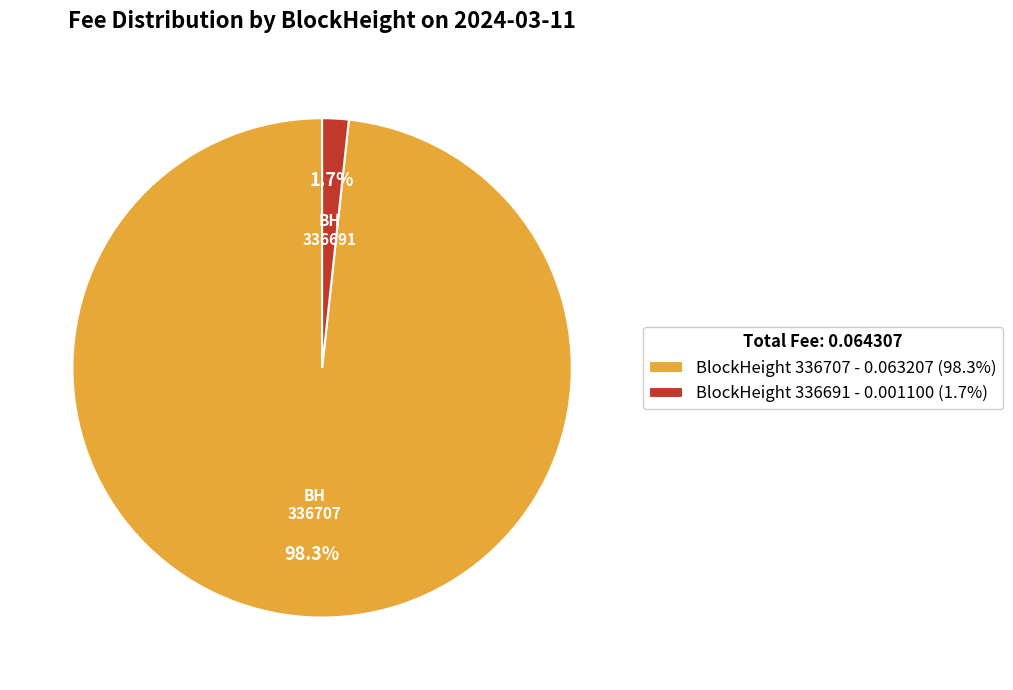

Which has a higher value, BlockHeight 336691 - 0.001100 (1.7%) or BlockHeight 336707 - 0.063207 (98.3%)?

BlockHeight 336707 - 0.063207 (98.3%)